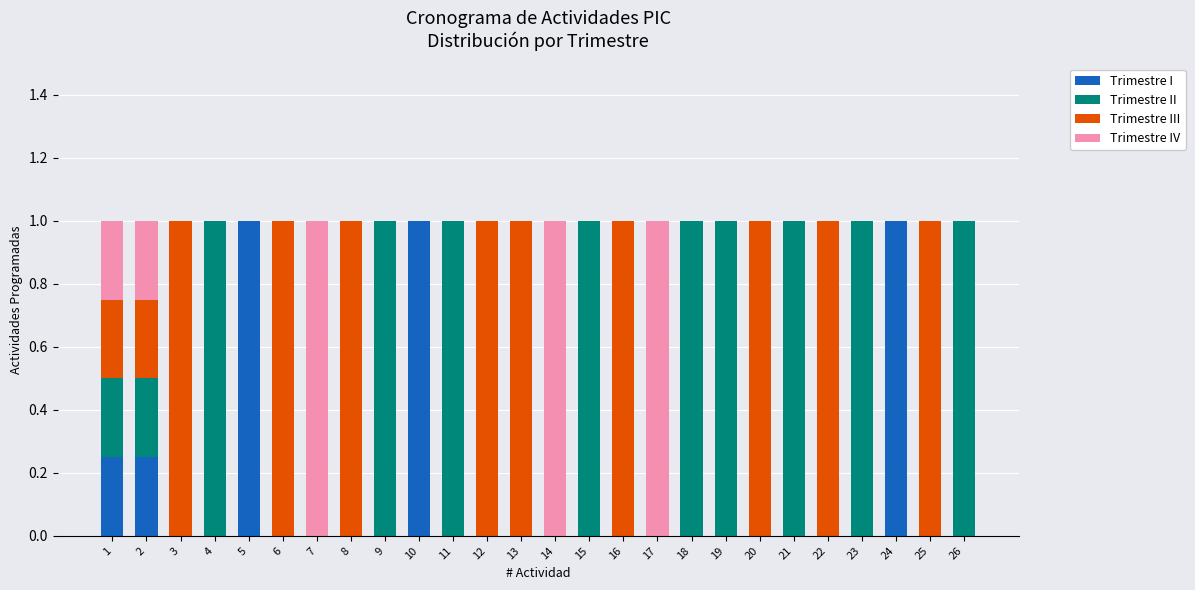

The value of Trimestre I at 1 is 0.1. True or false?

False